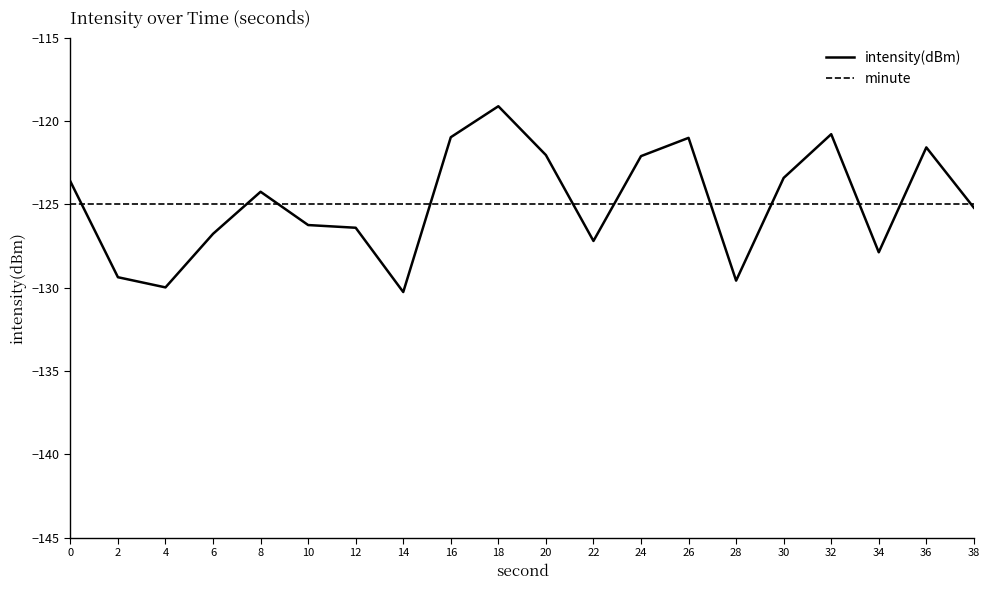

Rank the series at 2 from highest to lowest value.

minute, intensity(dBm)